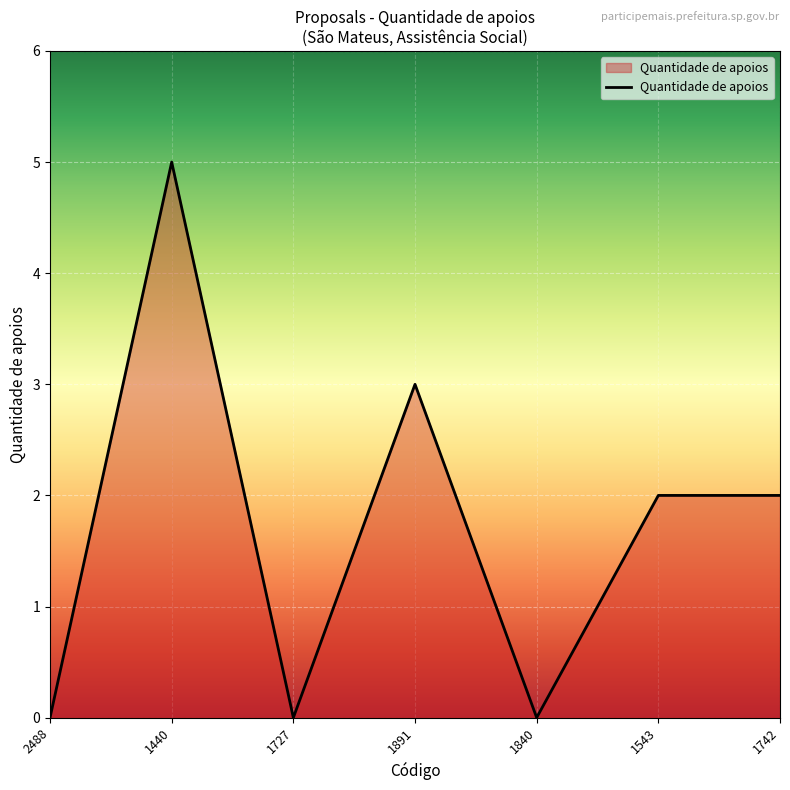

Count the values in the range 0 to 3.

6